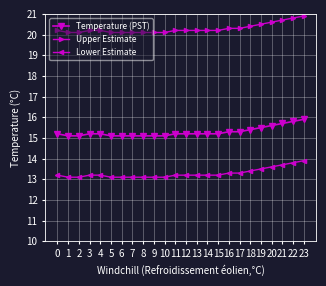

What is the difference between the highest and lowest values at 7?

7.0